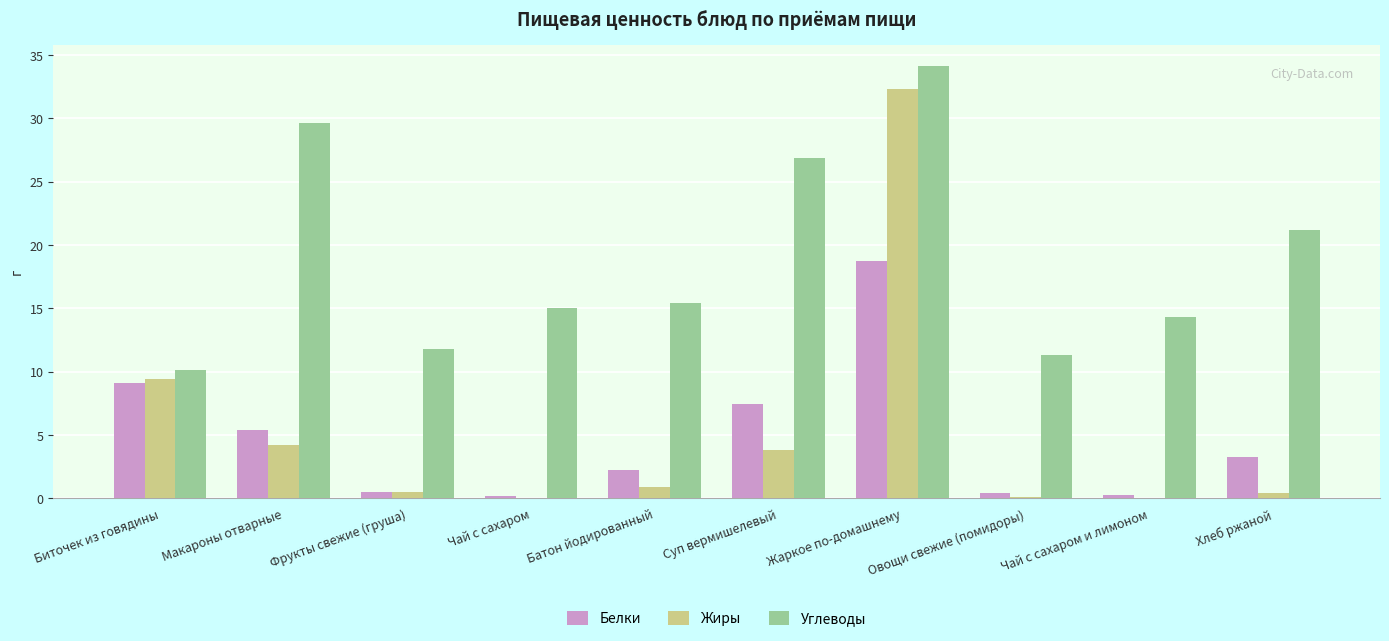

How many data points does each series have?

10